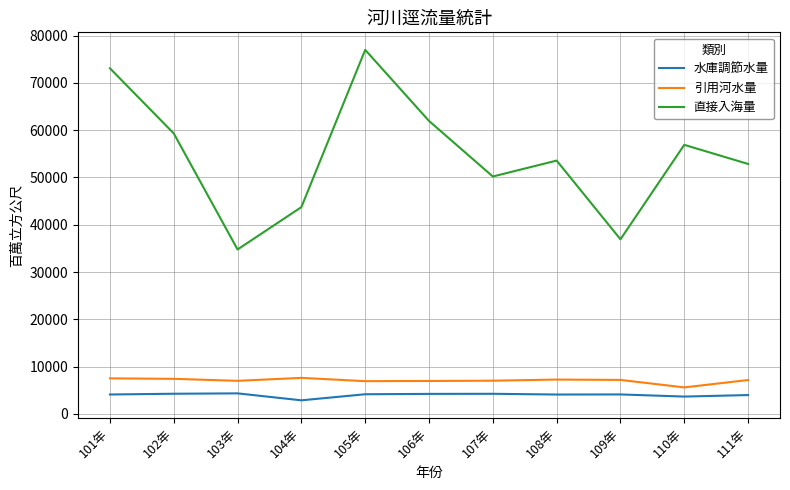

In 引用河水量, how many points are higher than both neighbors (excluding endpoints)?

2